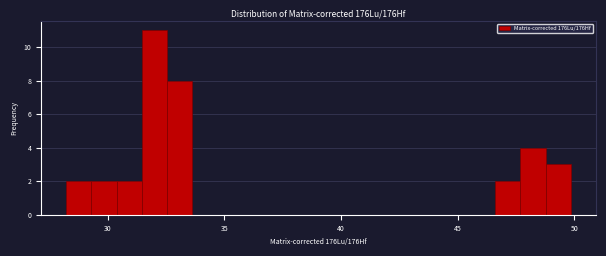

Read against the x-axis, roughly where is the centre of the tallest bar?

32.0